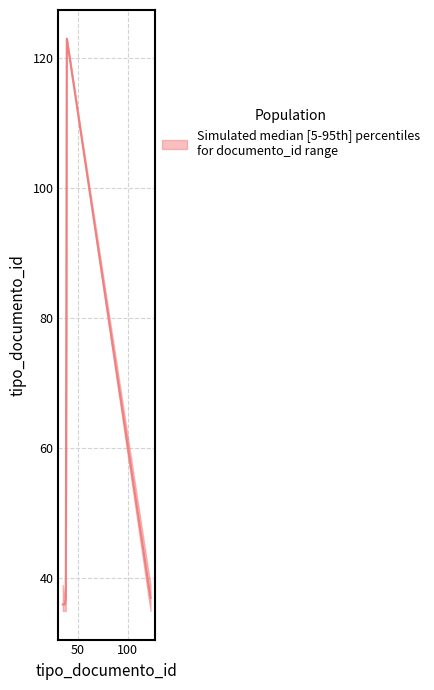

True or false: tipo_documento_id_lower and tipo_documento_id_upper cross at least once.

False